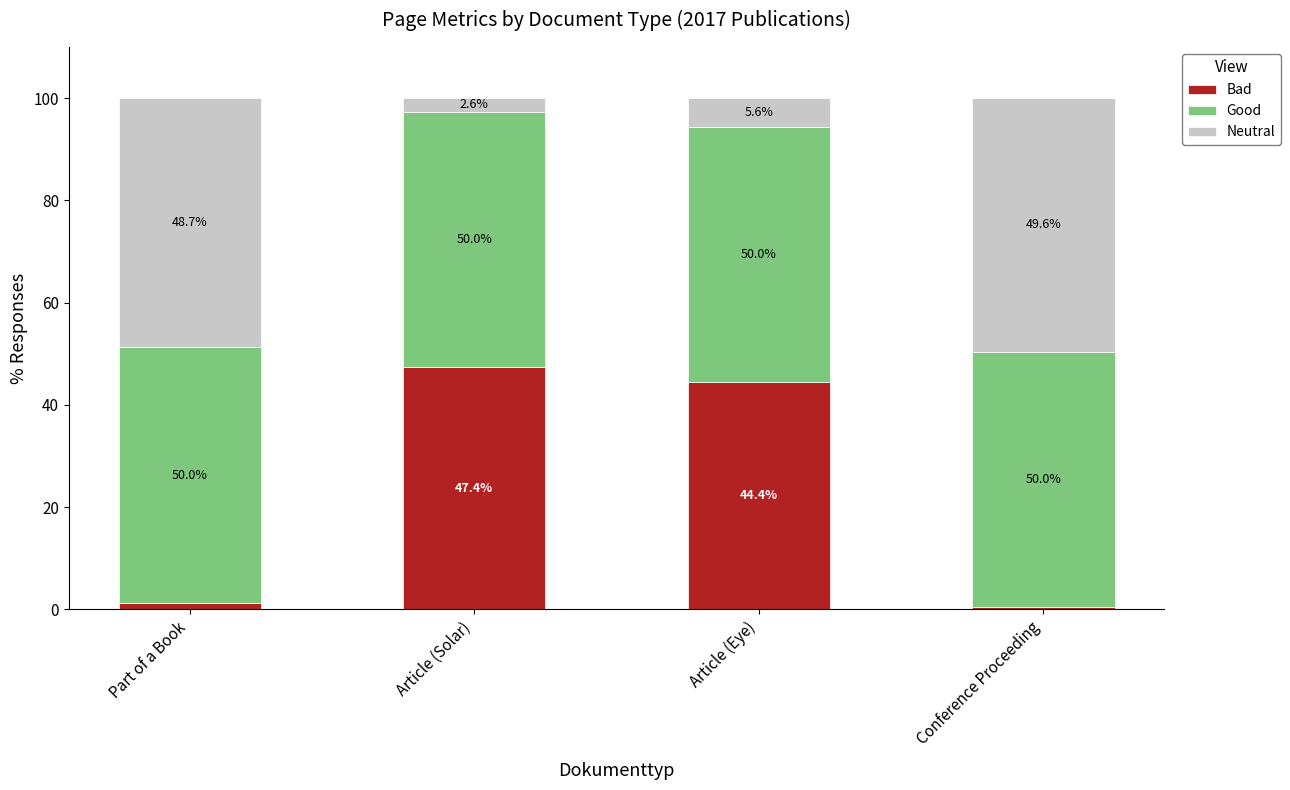

How many values in the Bad series exceed 44?

2